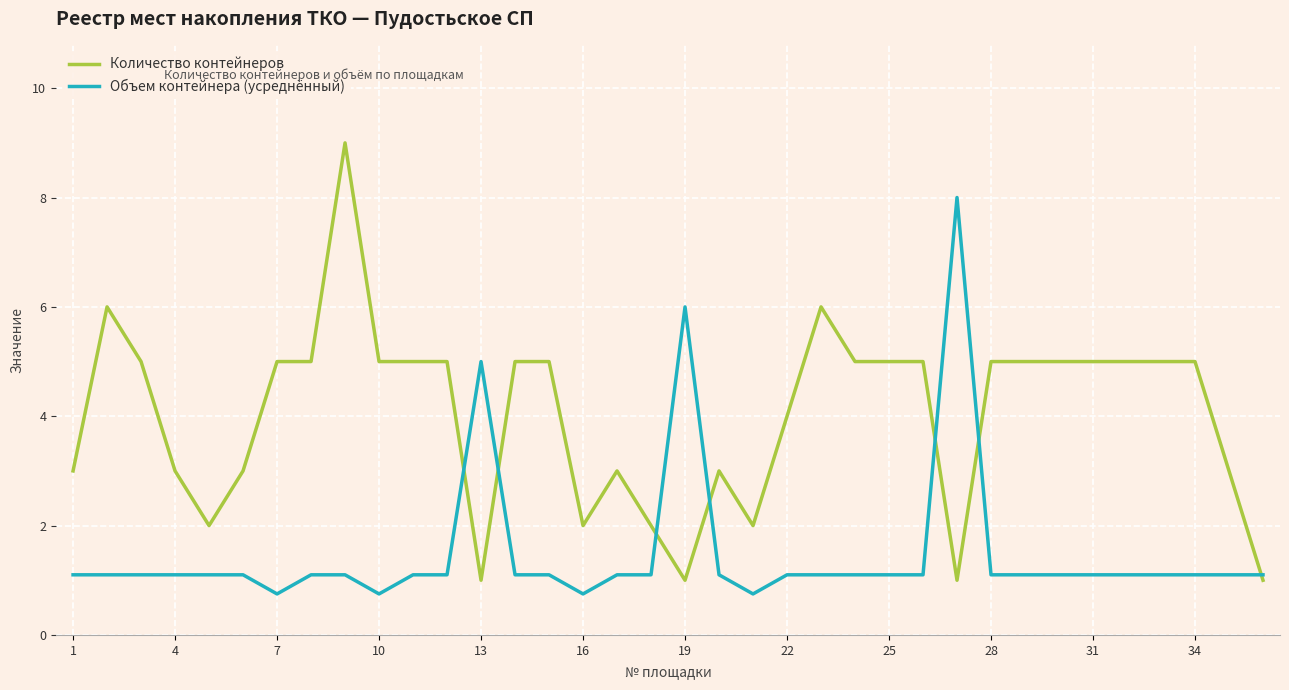

Which series has the largest total across all categories?

Количество контейнеров